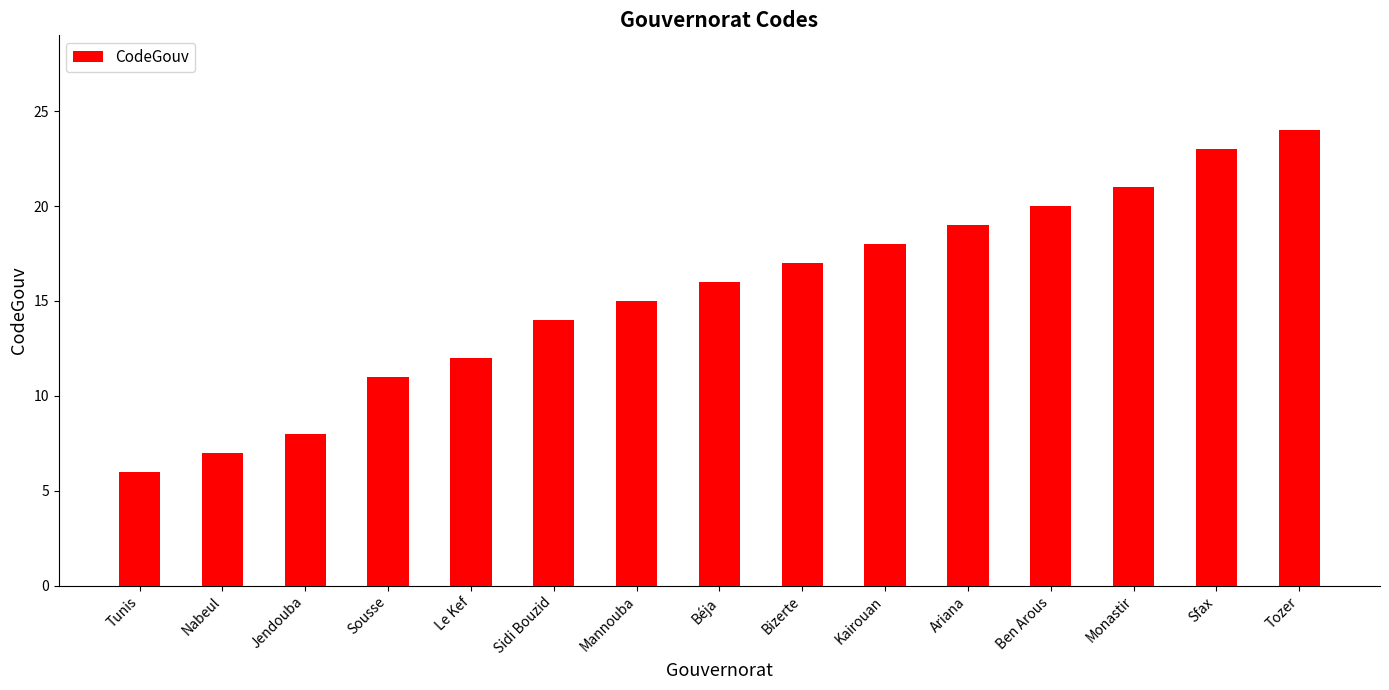

What is the average value?

15